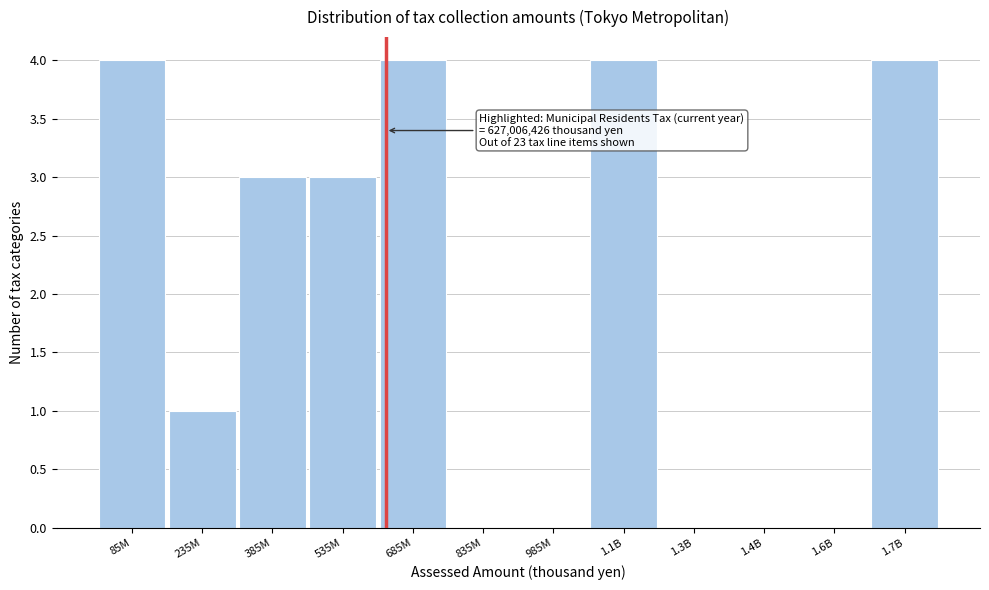

Reading left to right, extract all data points from this chart.

85M=4	235M=1	385M=3	535M=3	685M=4	835M=0	985M=0	1.1B=4	1.3B=0	1.4B=0	1.6B=0	1.7B=4